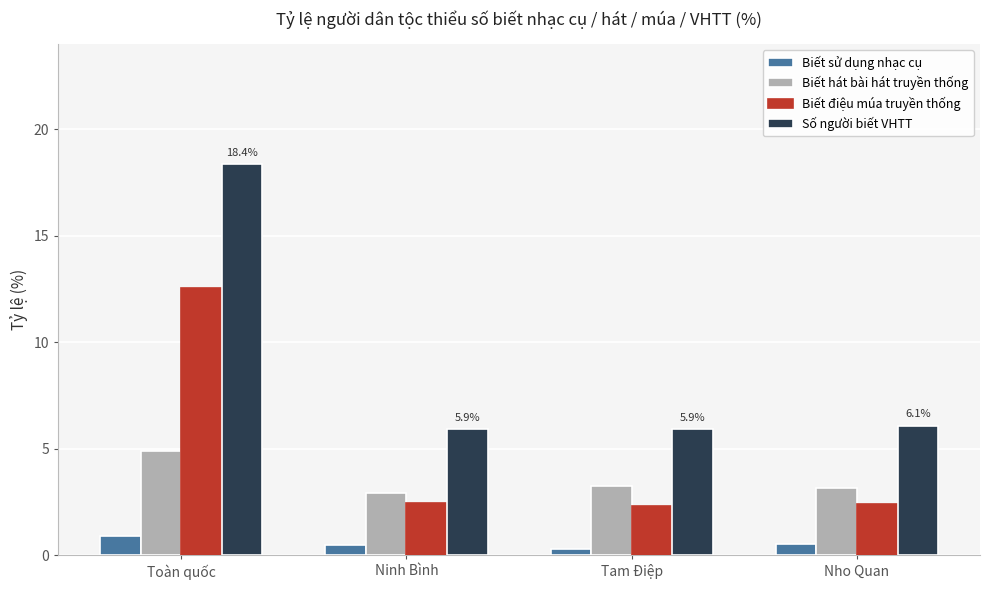

True or false: Biết sử dụng nhạc cụ has a value of 0.3 at Tam Điệp.

True